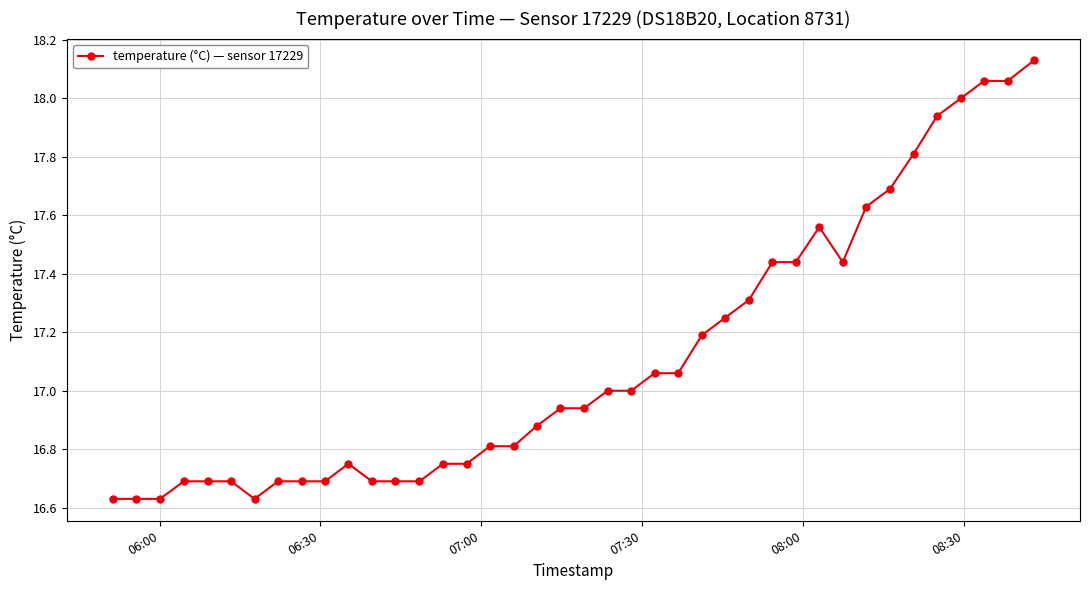

What is the difference between the maximum and second lowest values?

1.5